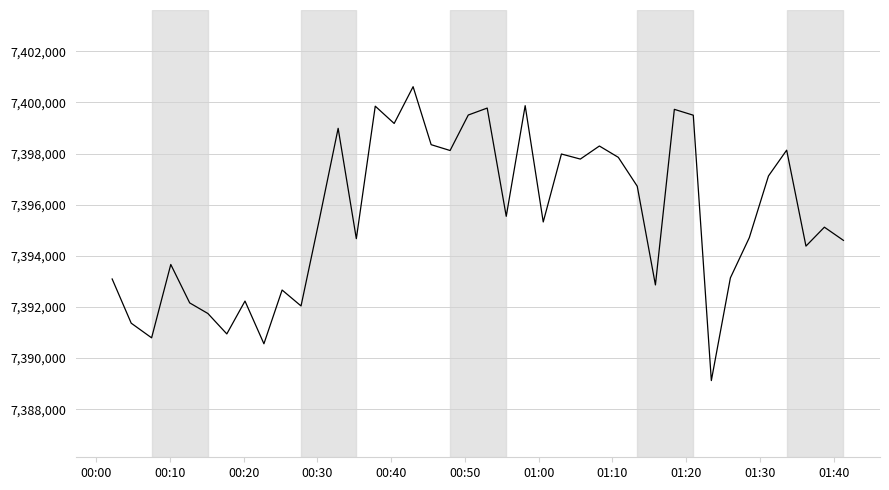

What is the greatest value displayed?

7400614